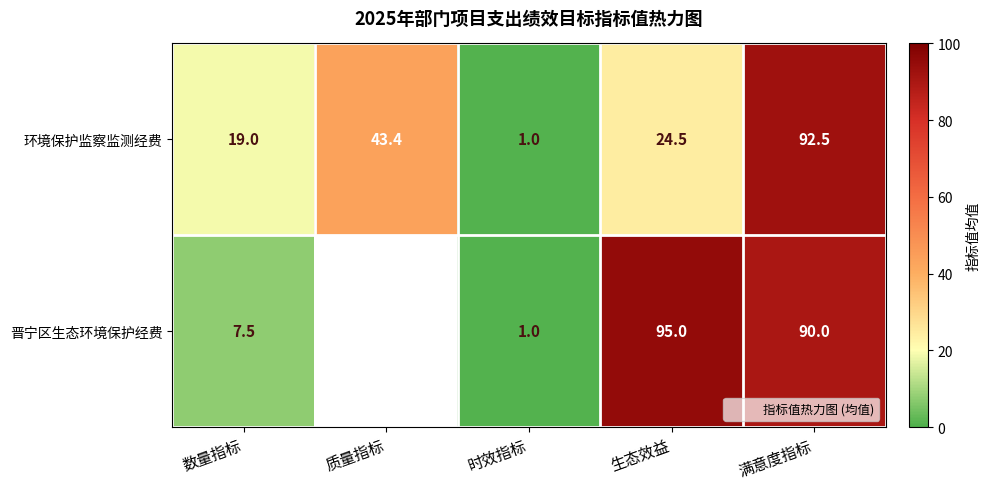

At how many categories does at least one series exceed 9?

4